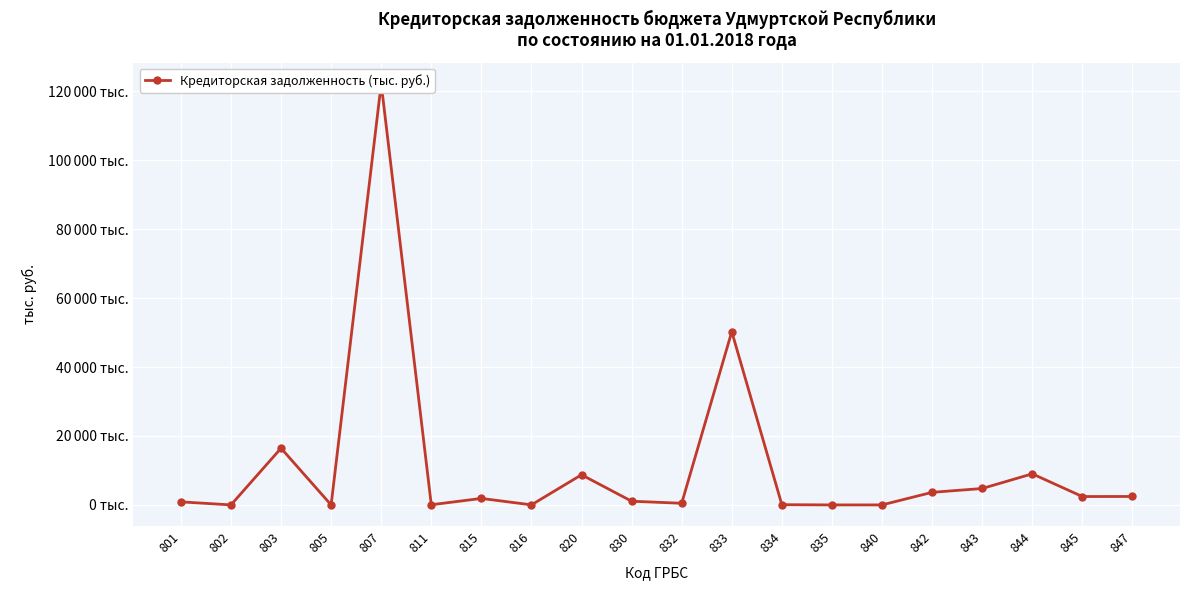

The chart shows a value of 16451 at 803. True or false?

True